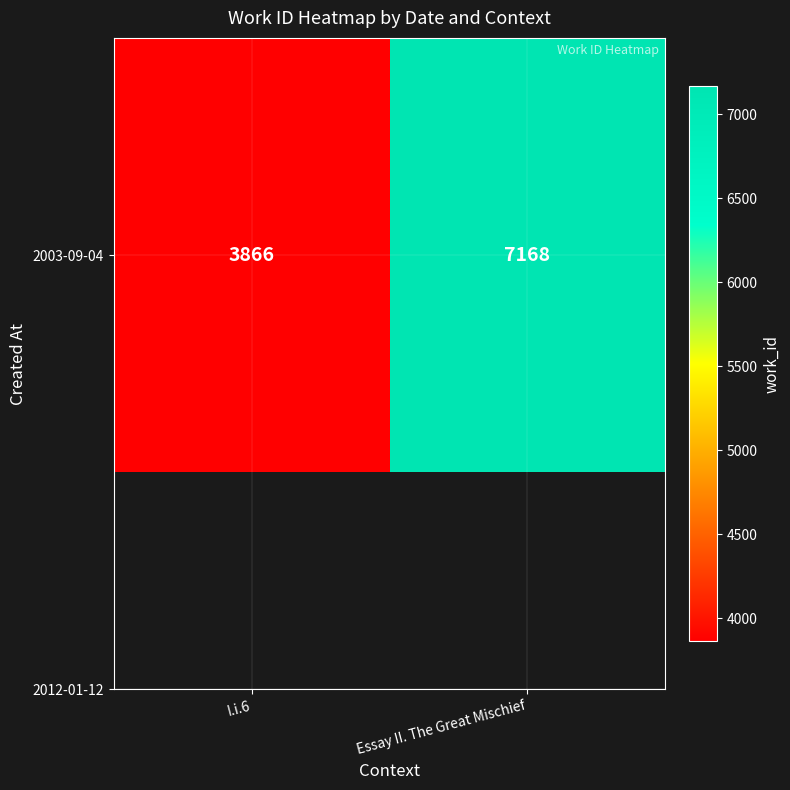

What is the change in value from I.i.6 to Essay II. The Great Mischief?

+3302